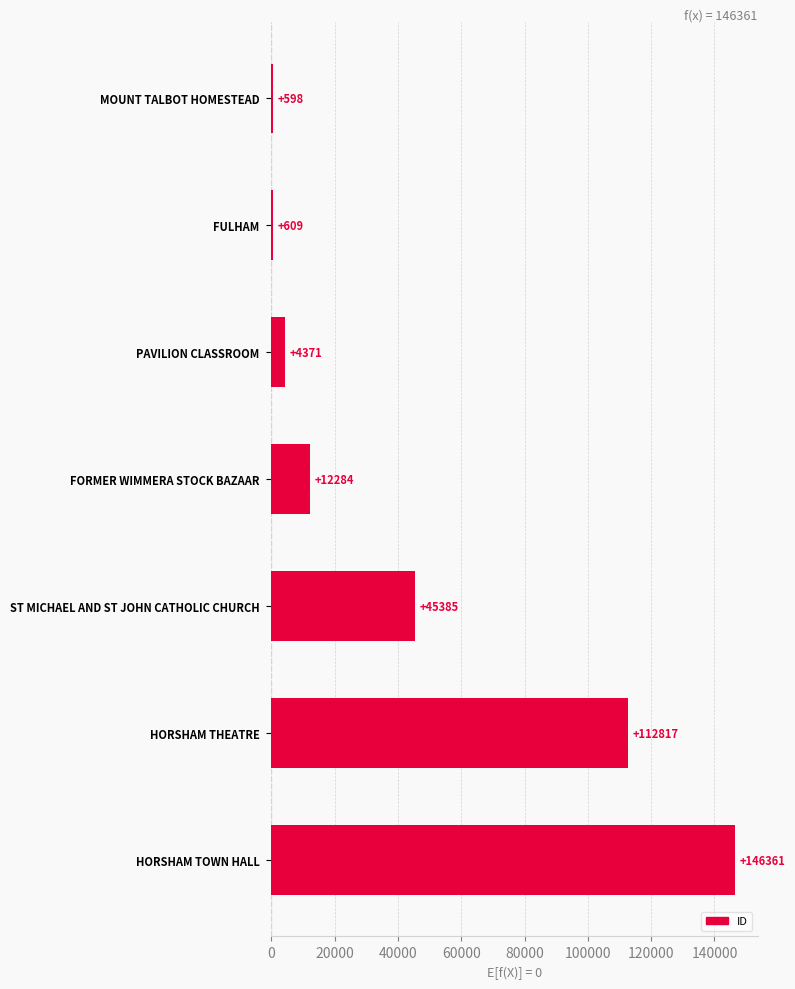

How many categories are shown in the chart?

7